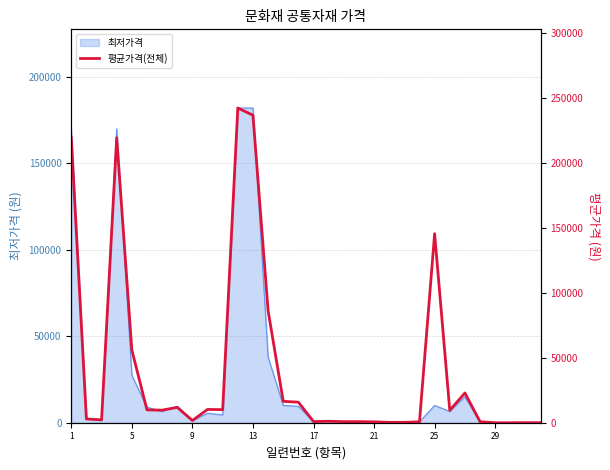

What is the minimum value shown in the chart?

6.5